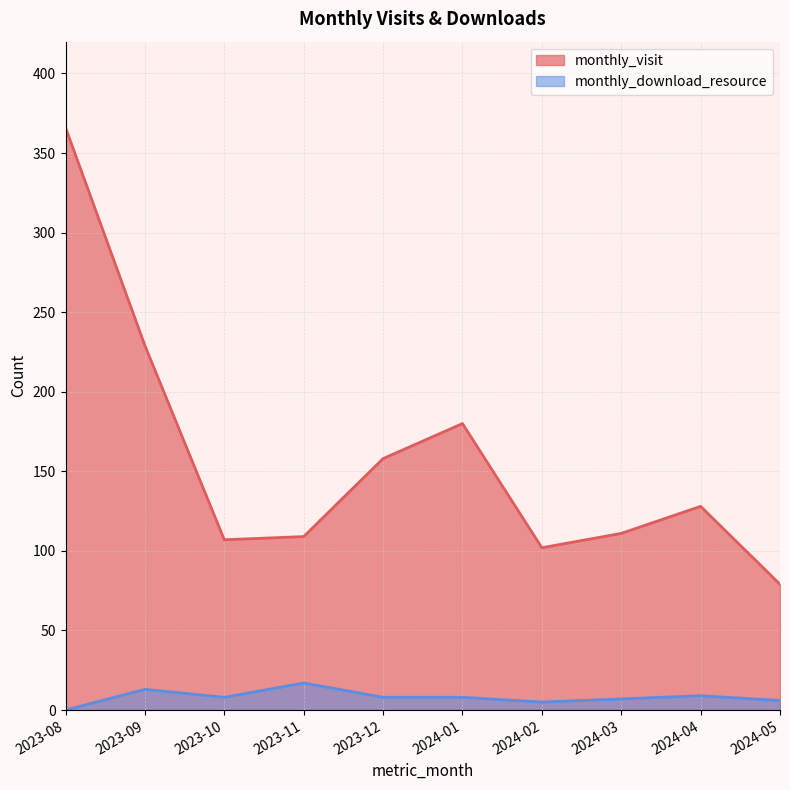

The monthly_download_resource series shows 4 at 2024-03. True or false?

False